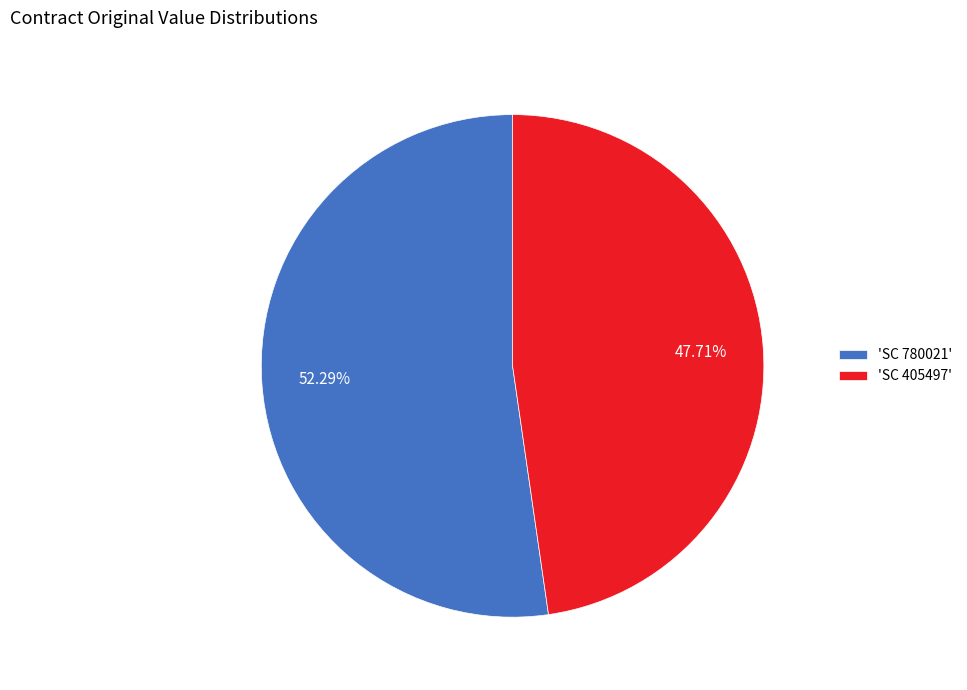

Is there a majority slice in this chart?

Yes